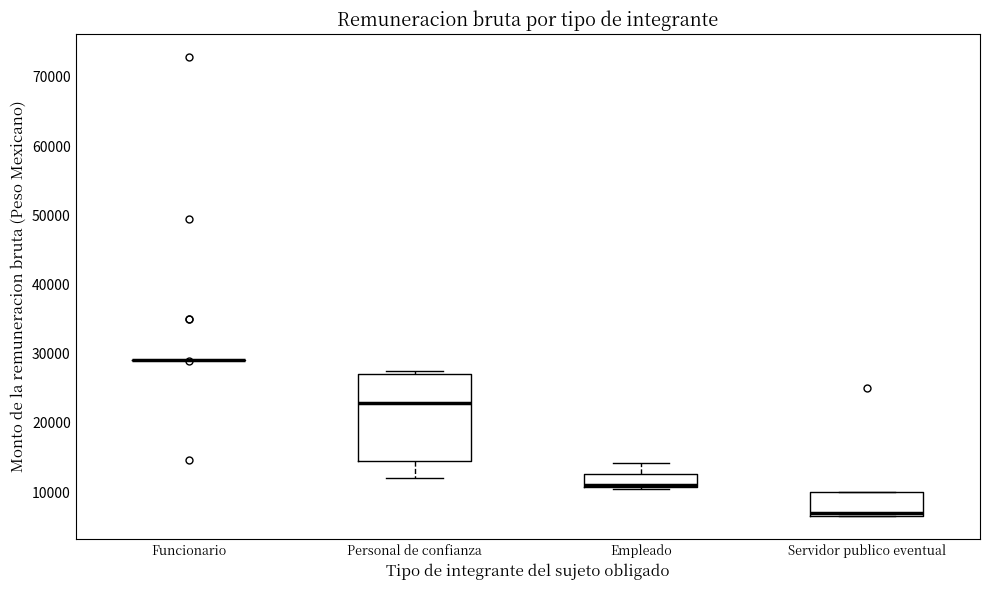

Reading left to right, transcribe this box plot: for each box, give where its median line is, the range the box spans, and where its two whiskers end, as read against the y-axis. The values are not printed on the chart, so give them approximately, as read against the axis.

Funcionario: box collapsed to a line at 29000, whiskers 29000 to 29000
Personal de confianza: median 23000, box 15000 to 27000, whiskers 12000 to 28000
Empleado: median 11000 (just above the box's lower edge), box 11000 to 13000, whiskers 10000 to 14000
Servidor publico eventual: median 7000 (just above the box's lower edge), box 7000 to 10000, whiskers 6000 to 10000